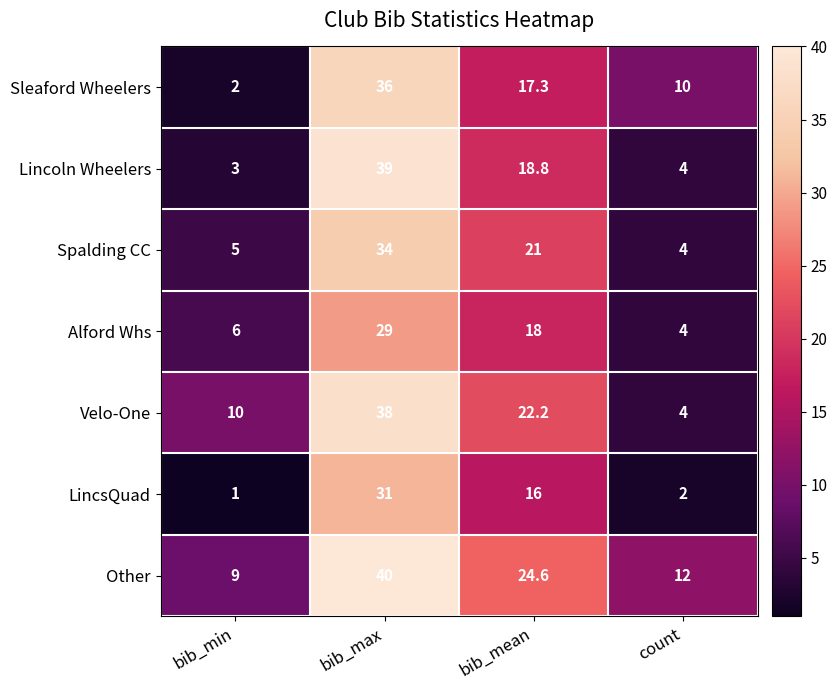

Which series has the largest range (max minus min)?

Lincoln Wheelers